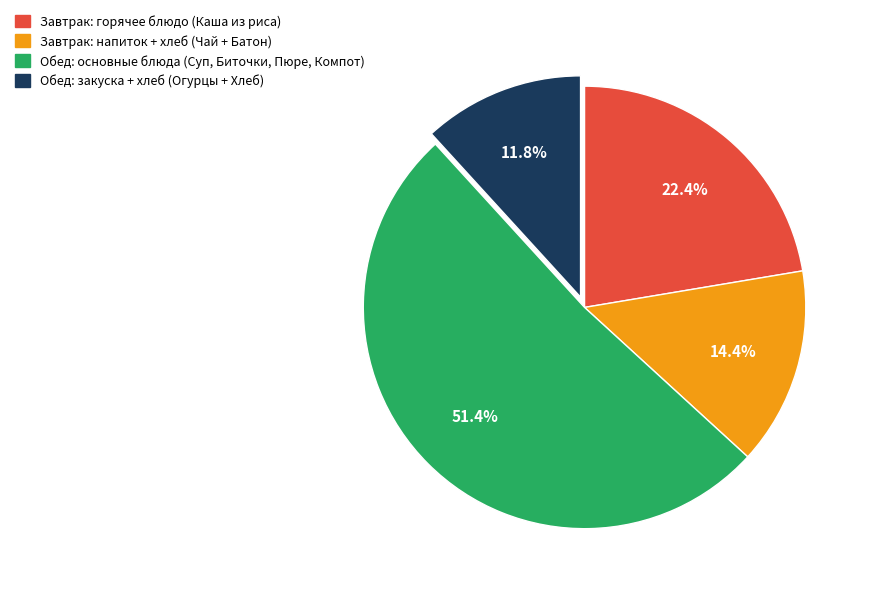

Is there any slice that represents more than half of the pie?

Yes